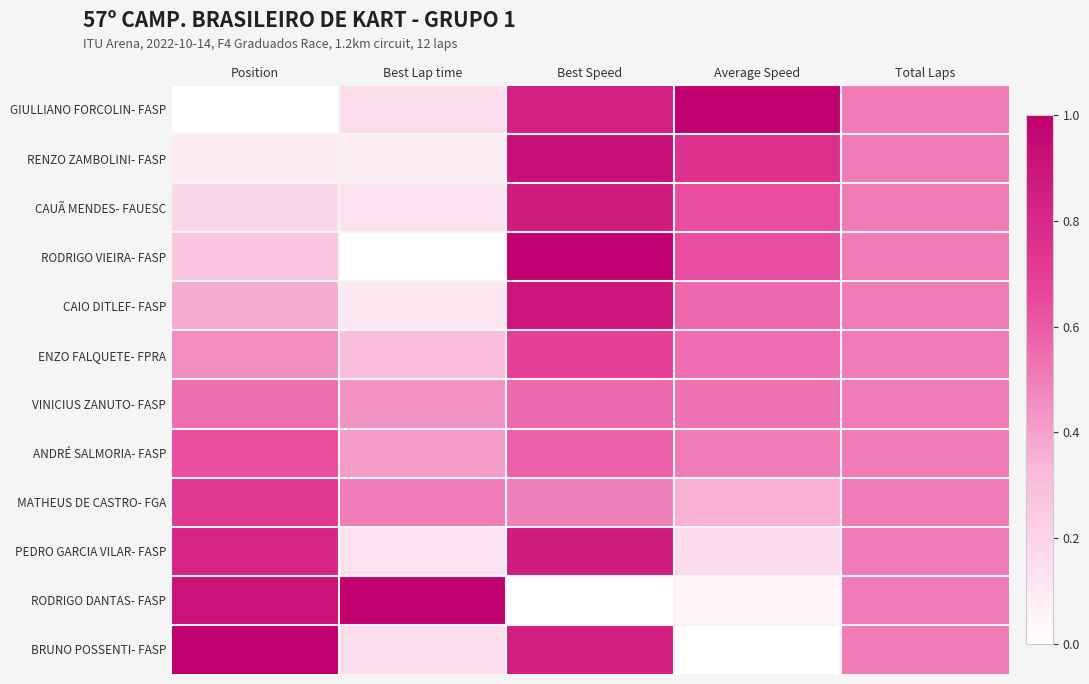

List the series in order of their peak value, highest first.

GIULLIANO FORCOLIN- FASP, RODRIGO VIEIRA- FASP, RODRIGO DANTAS- FASP, BRUNO POSSENTI- FASP, RENZO ZAMBOLINI- FASP, CAIO DITLEF- FASP, CAUÃ MENDES- FAUESC, PEDRO GARCIA VILAR- FASP, MATHEUS DE CASTRO- FGA, ENZO FALQUETE- FPRA, ANDRÉ SALMORIA- FASP, VINICIUS ZANUTO- FASP